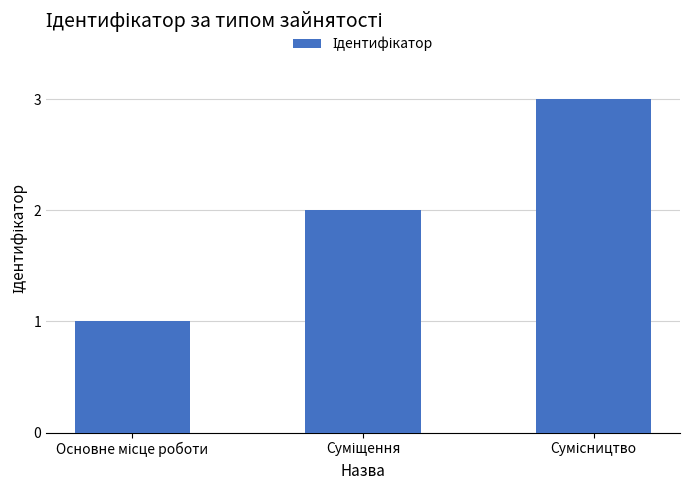

Reading left to right, transcribe all the data shown in this chart.

1	2	3